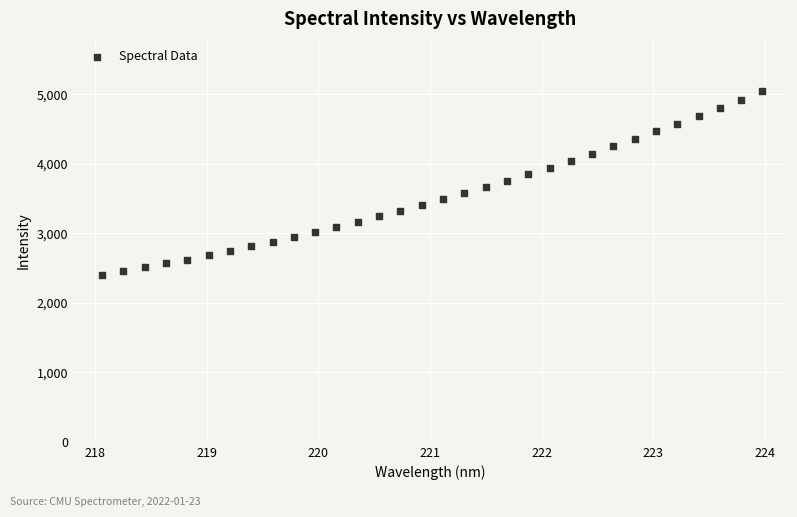

What is the range of Y values (max minus min)?

2639.1